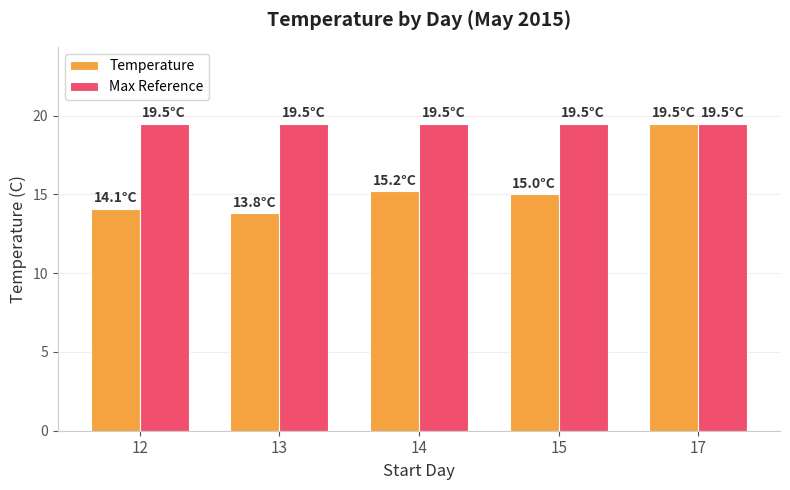

How many bars are there in each group?

2